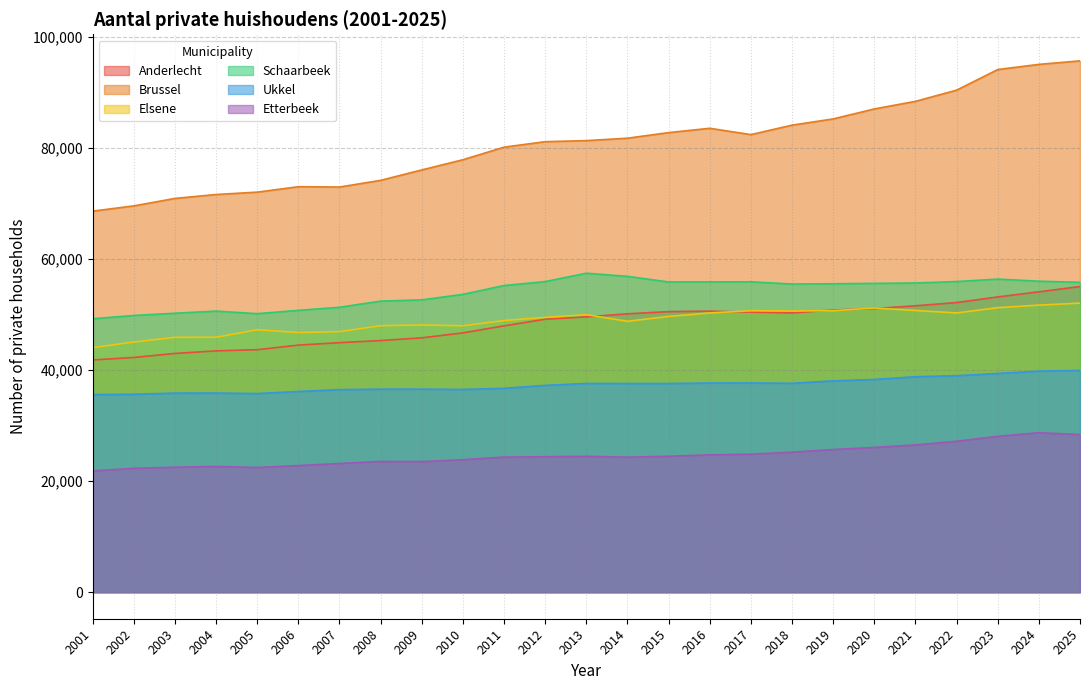

True or false: Ukkel and Brussel intersect in this chart.

False